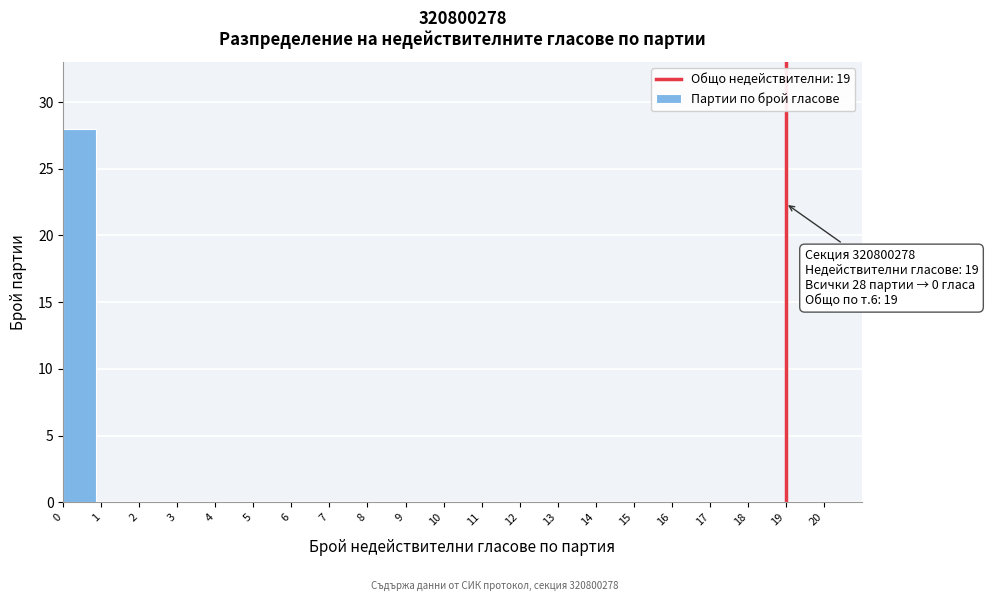

Over which range of the x-axis is the bar tallest?

0 to 1